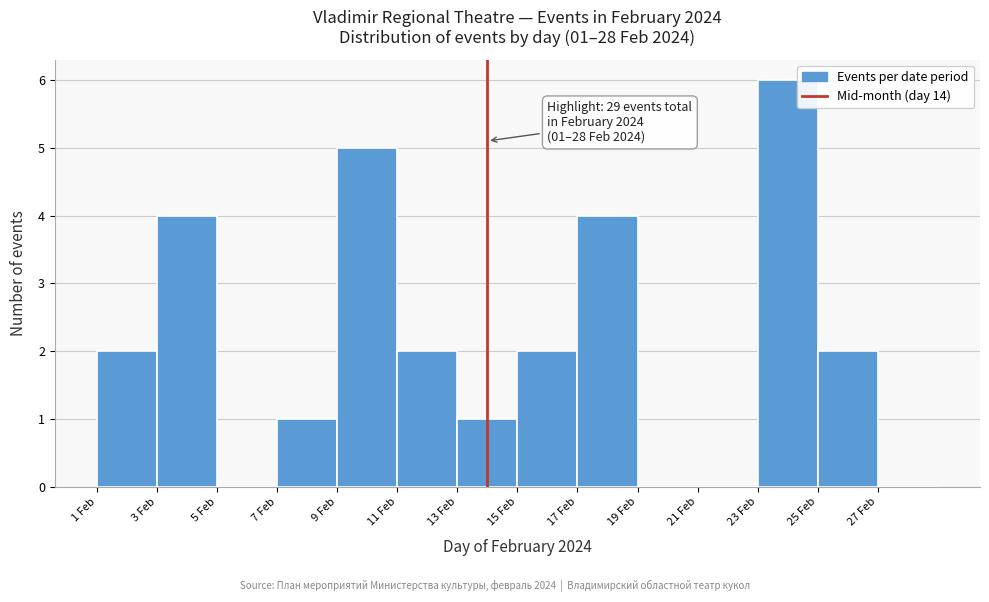

Over which range of the x-axis is the bar tallest?

23 to 25